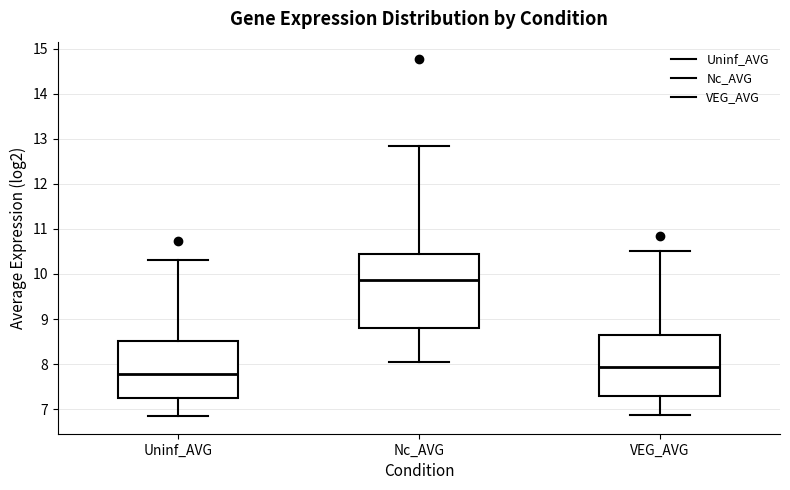

Reading left to right, transcribe this box plot: for each box, give where its median line is, the range the box spans, and where its two whiskers end, as read against the y-axis. The values are not printed on the chart, so give them approximately, as read against the axis.

Uninf_AVG: median 7.8, box 7.3 to 8.5, whiskers 6.9 to 10.3
Nc_AVG: median 9.9, box 8.8 to 10.4, whiskers 8.0 to 12.8
VEG_AVG: median 7.9, box 7.3 to 8.7, whiskers 6.9 to 10.5